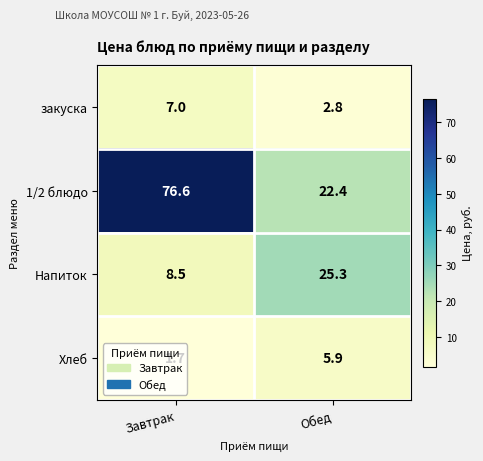

At Завтрак, list the series in order from largest to smallest.

1/2 блюдо, Напиток, закуска, Хлеб